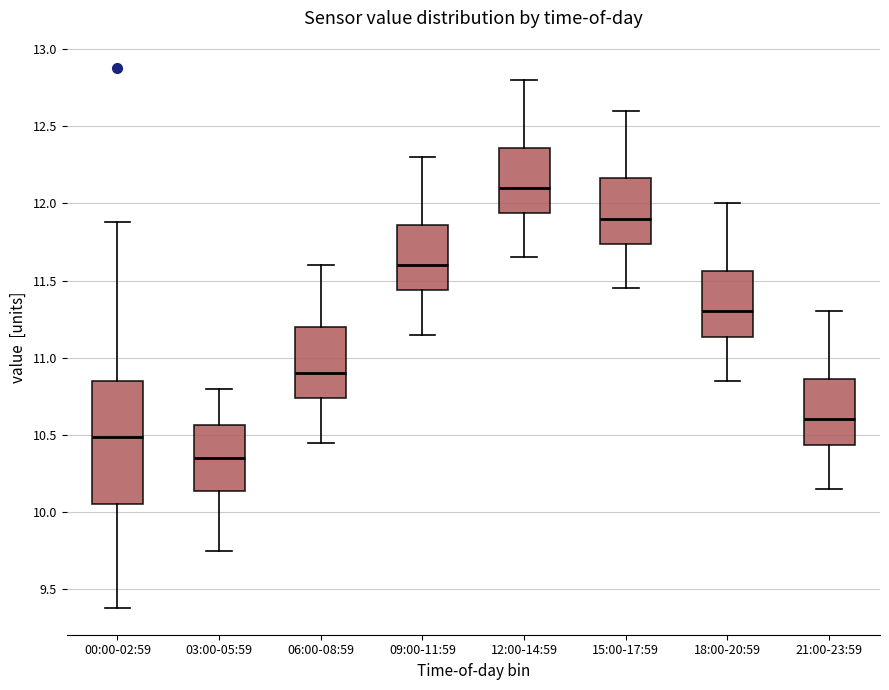

Reading left to right, transcribe this box plot: for each box, give where its median line is, the range the box spans, and where its two whiskers end, as read against the y-axis. The values are not printed on the chart, so give them approximately, as read against the axis.

00:00-02:59: median 10.50, box 10.05 to 10.85, whiskers 9.40 to 11.90
03:00-05:59: median 10.35, box 10.15 to 10.55, whiskers 9.75 to 10.80
06:00-08:59: median 10.90, box 10.75 to 11.20, whiskers 10.45 to 11.60
09:00-11:59: median 11.60, box 11.45 to 11.85, whiskers 11.15 to 12.30
12:00-14:59: median 12.10, box 11.95 to 12.35, whiskers 11.65 to 12.80
15:00-17:59: median 11.90, box 11.75 to 12.15, whiskers 11.45 to 12.60
18:00-20:59: median 11.30, box 11.15 to 11.55, whiskers 10.85 to 12.00
21:00-23:59: median 10.60, box 10.45 to 10.85, whiskers 10.15 to 11.30